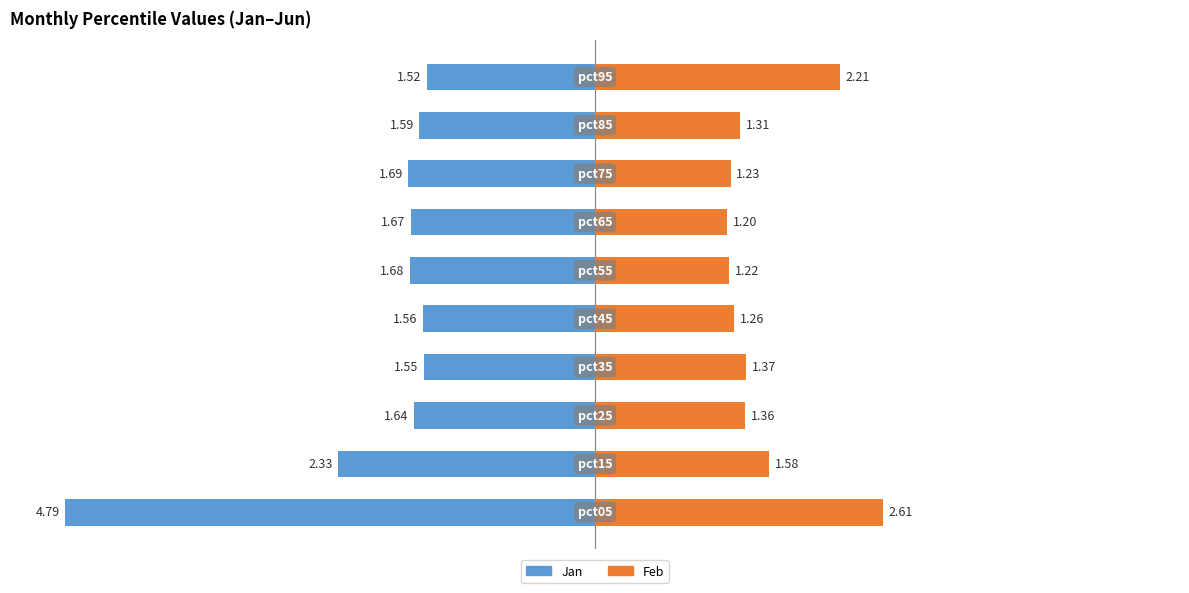

What value does the Jan series have at 4?

-1.7